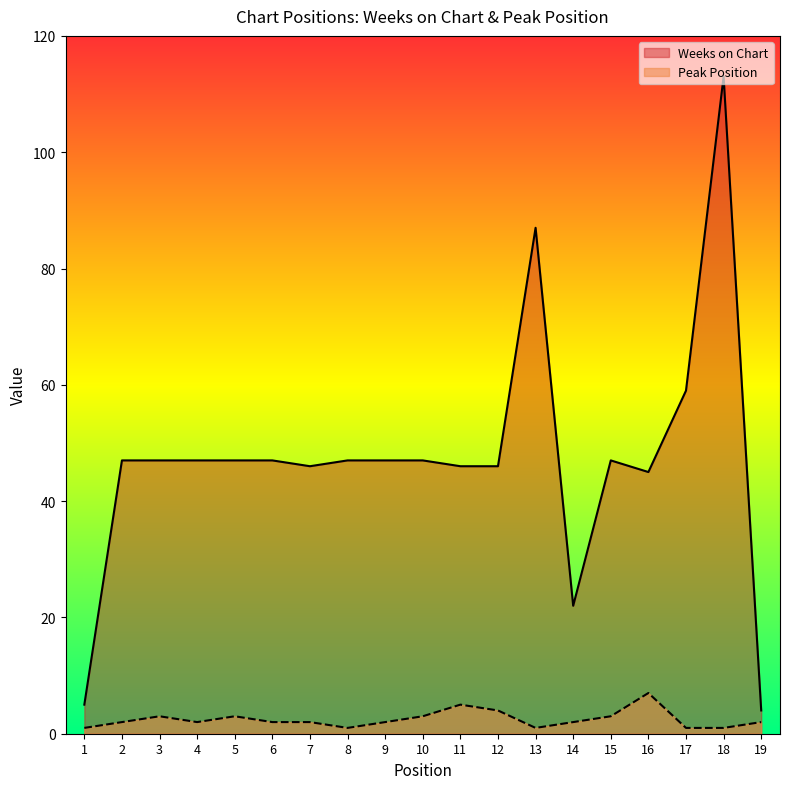

How many lines are shown in the chart?

2